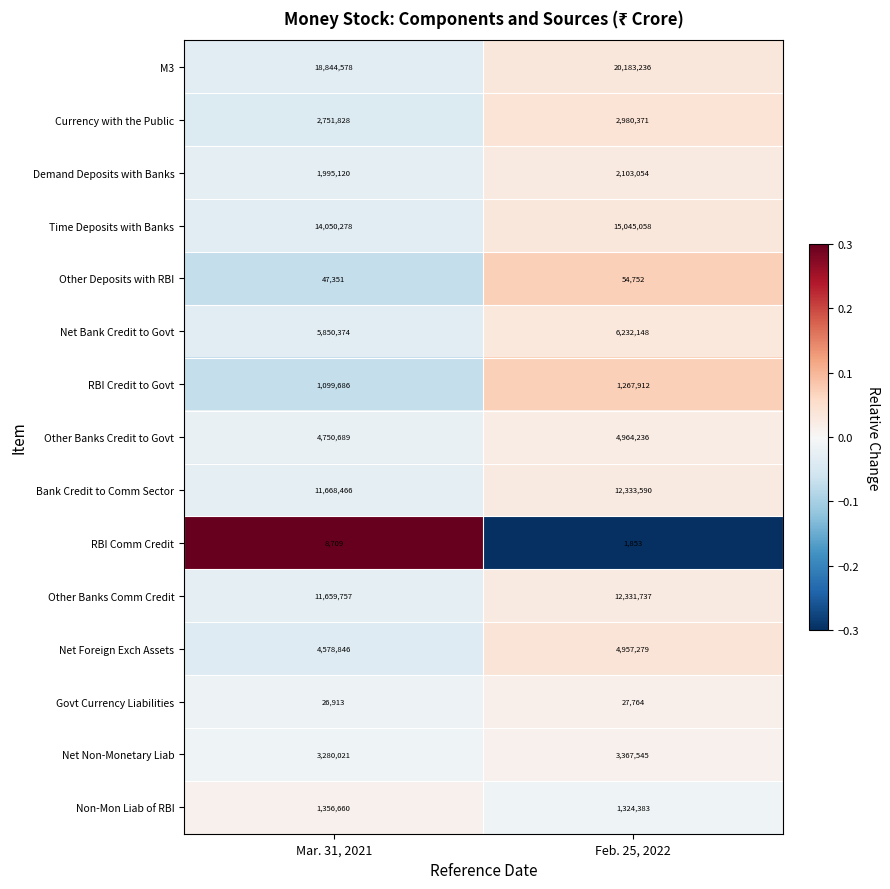

How many distinct data groups are displayed?

15